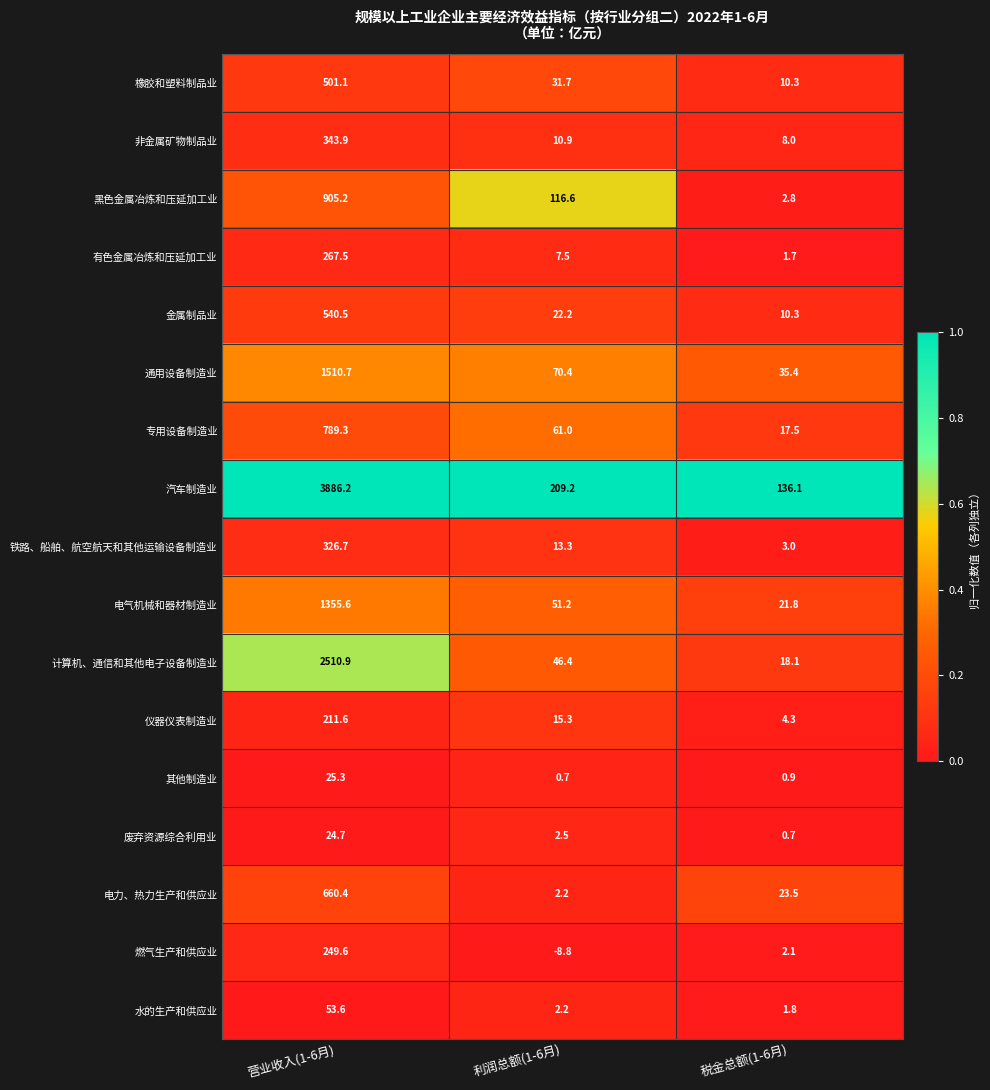

Which category has the lowest value across all series?

利润总额(1-6月)